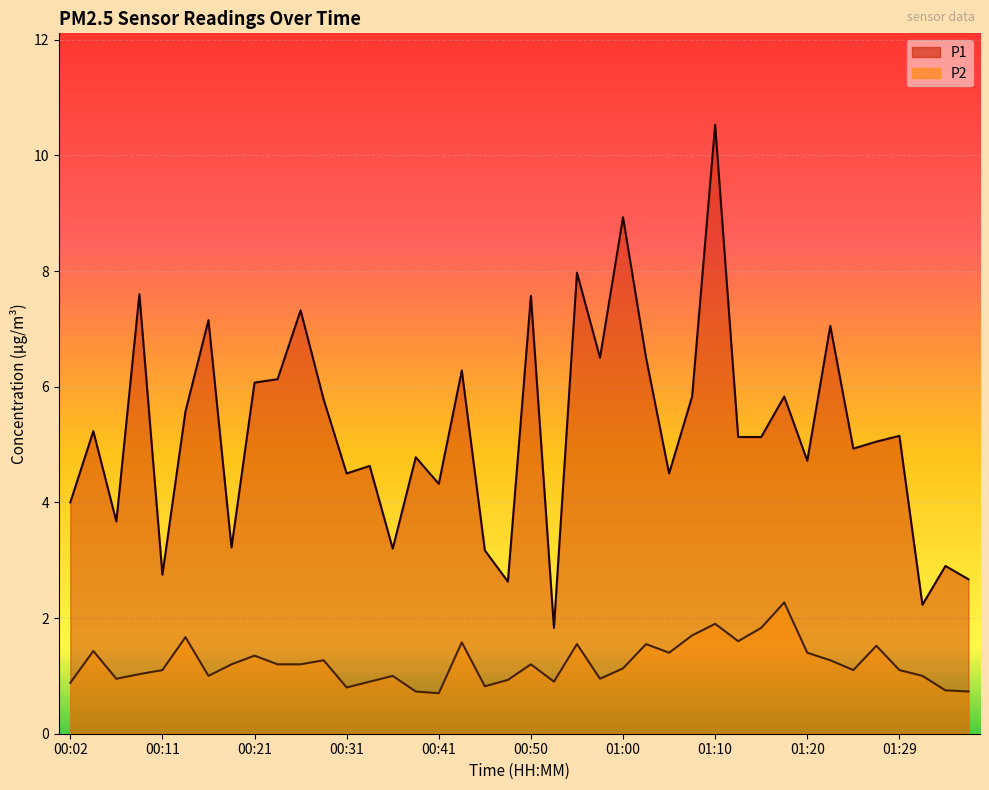

Which label corresponds to the smallest value in the chart?

00:41